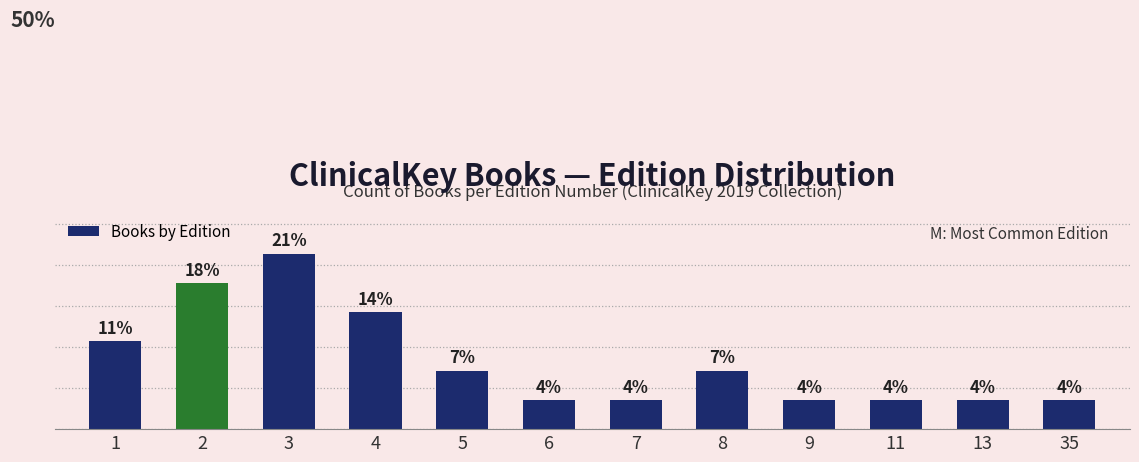

What is the change in value from 1 to 13?

-7.1